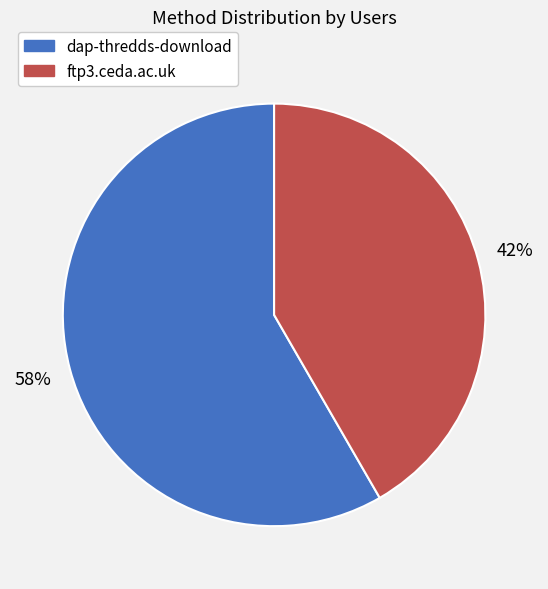

Does ftp3.ceda.ac.uk represent more than half of the total?

No